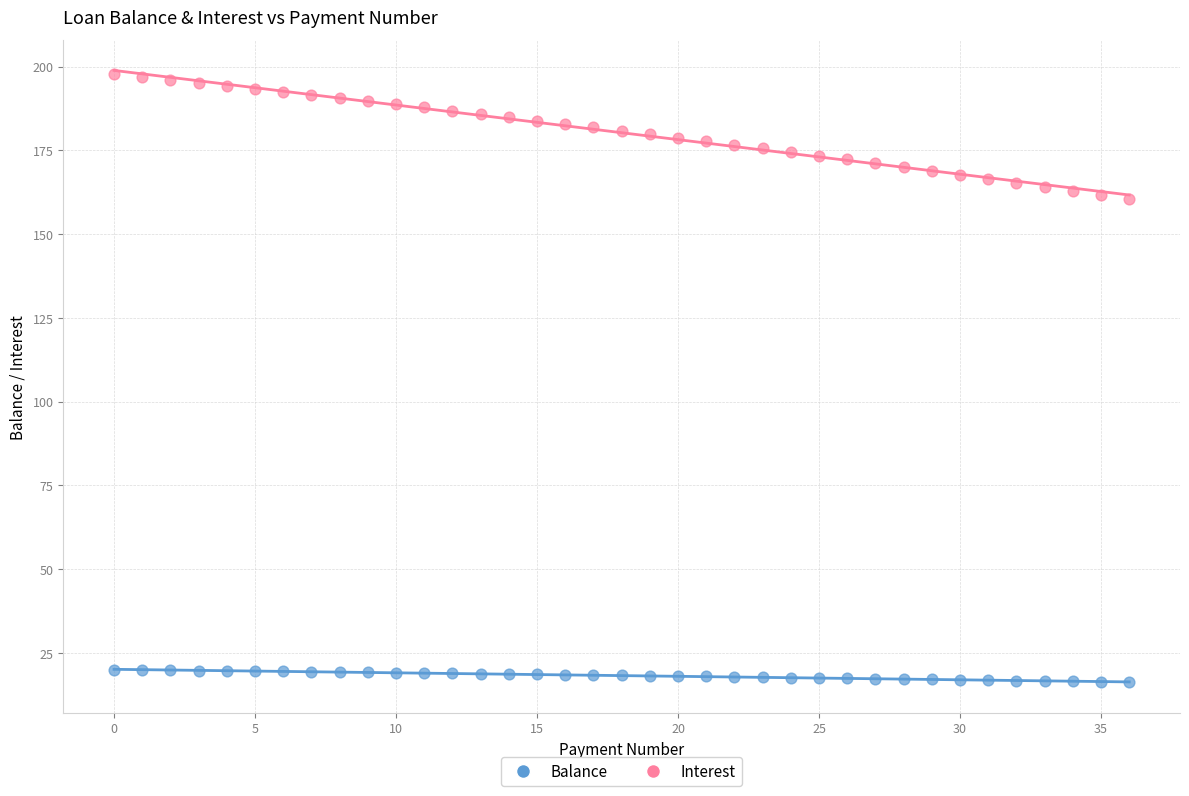

Across all data points, what is the range of Y values (max minus min)?

181.6